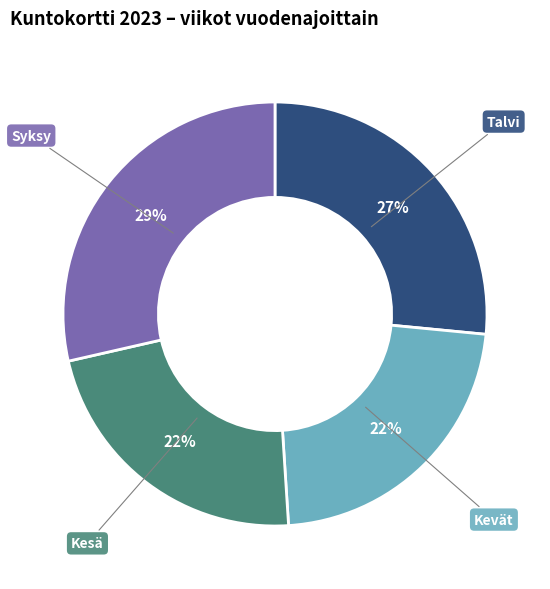

To the nearest percent, what is the average slice percentage?

25%